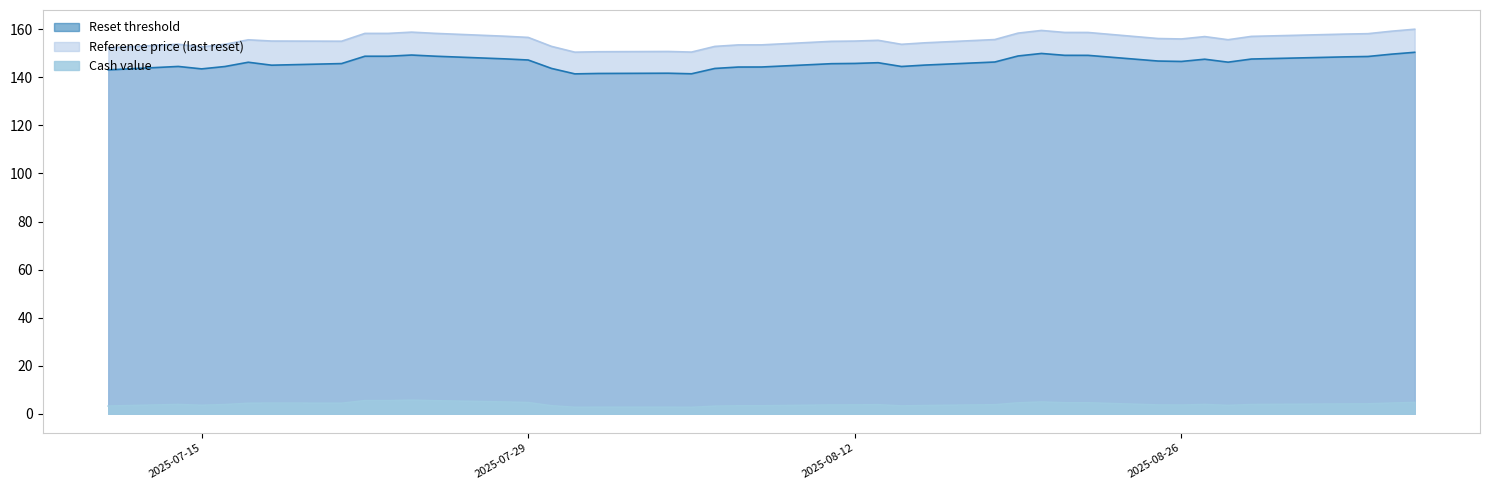

Rank the series by their maximum value, from lowest to highest.

Cash value, Reset threshold, Reference price (last reset)